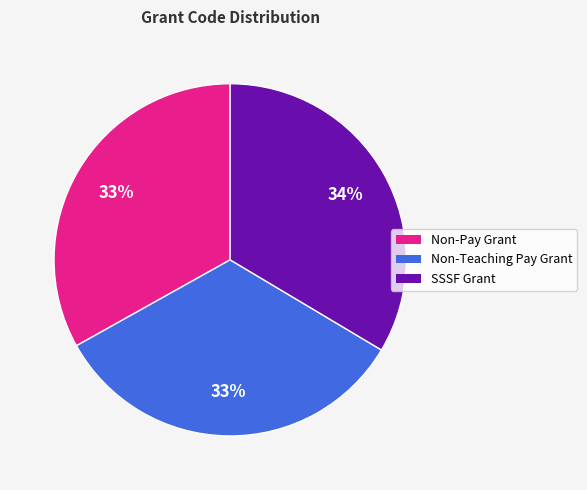

How many slices are in this pie chart?

3